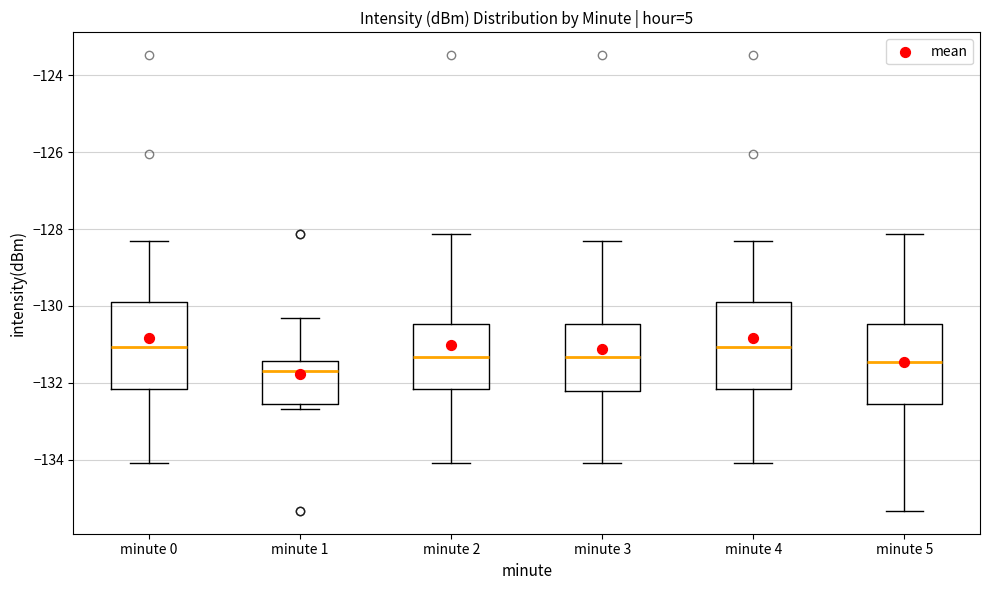

Reading left to right, transcribe this box plot: for each box, give where its median line is, the range the box spans, and where its two whiskers end, as read against the y-axis. The values are not printed on the chart, so give them approximately, as read against the axis.

minute 0: median -131.0, box -132.2 to -130.0, whiskers -134.0 to -128.4
minute 1: median -131.8, box -132.6 to -131.4, whiskers -132.6 (just below the box's lower edge) to -130.4
minute 2: median -131.4, box -132.2 to -130.4, whiskers -134.0 to -128.2
minute 3: median -131.4, box -132.2 to -130.4, whiskers -134.0 to -128.4
minute 4: median -131.0, box -132.2 to -130.0, whiskers -134.0 to -128.4
minute 5: median -131.4, box -132.6 to -130.4, whiskers -135.4 to -128.2